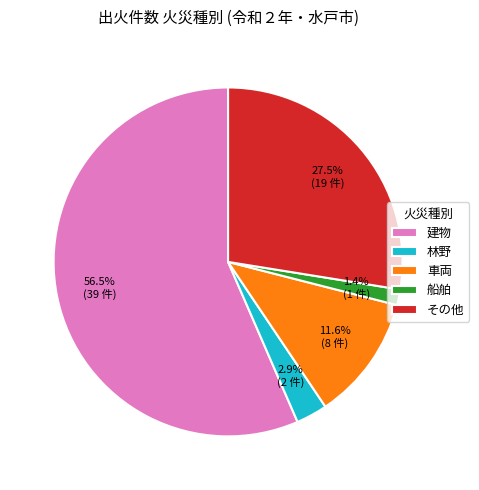

Does 建物 represent more than half of the total?

Yes